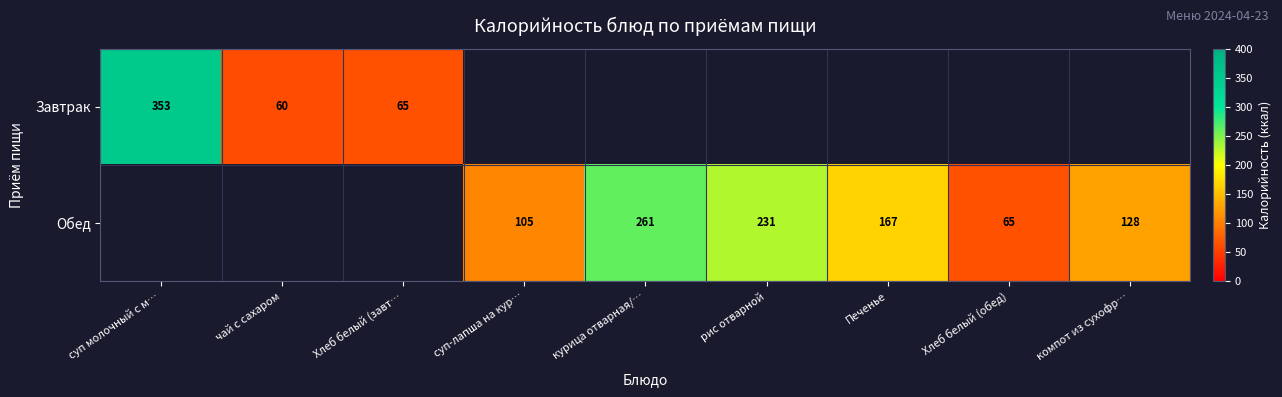

How many distinct data groups are displayed?

2